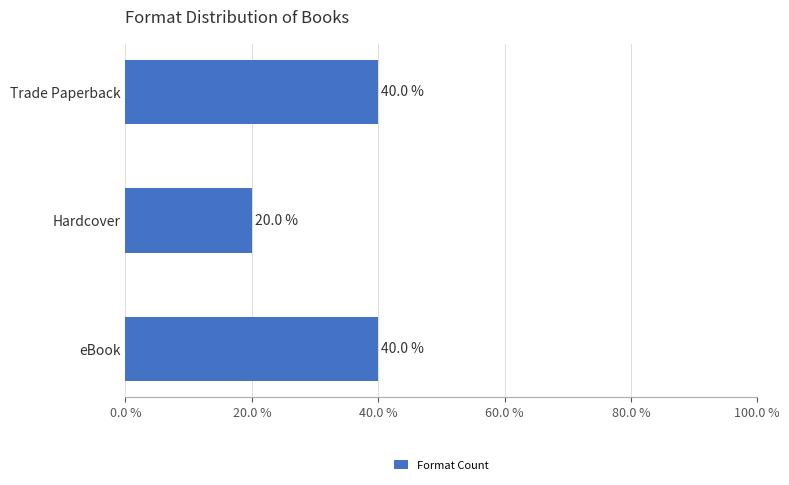

What is the greatest value displayed?

40